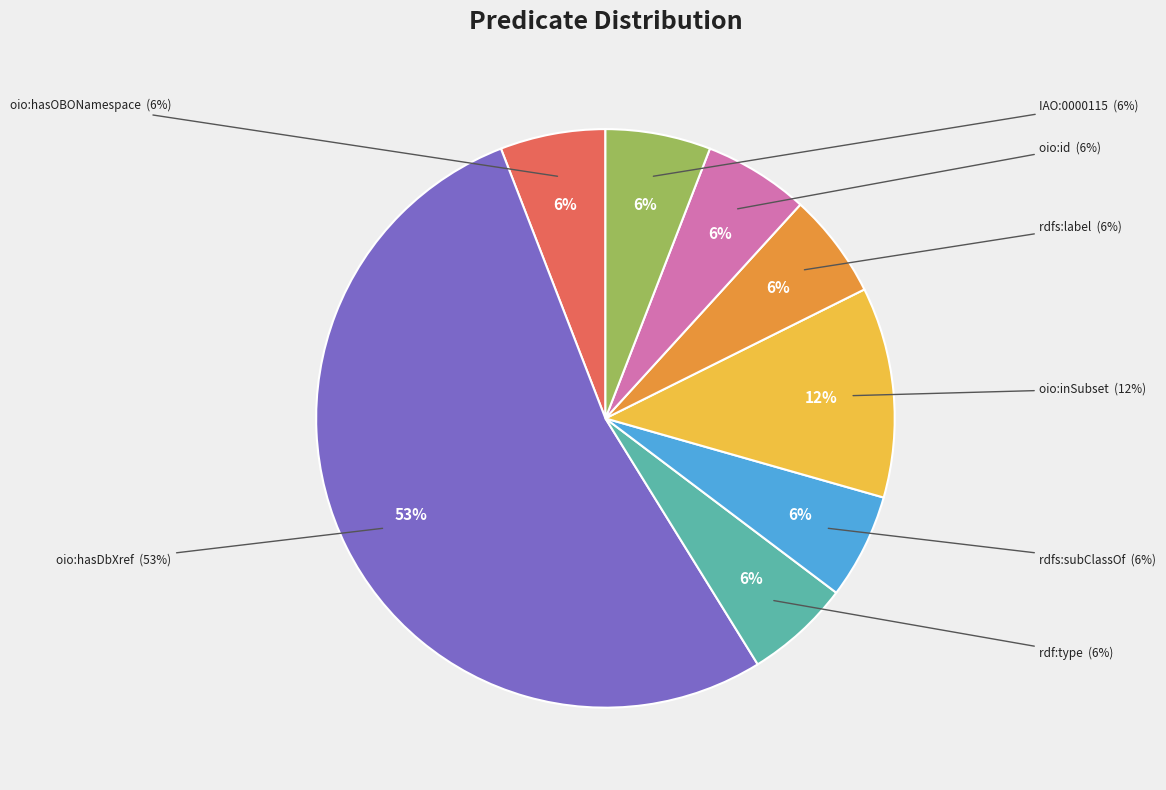

Is it true that rdfs:label is 6% of the pie?

True